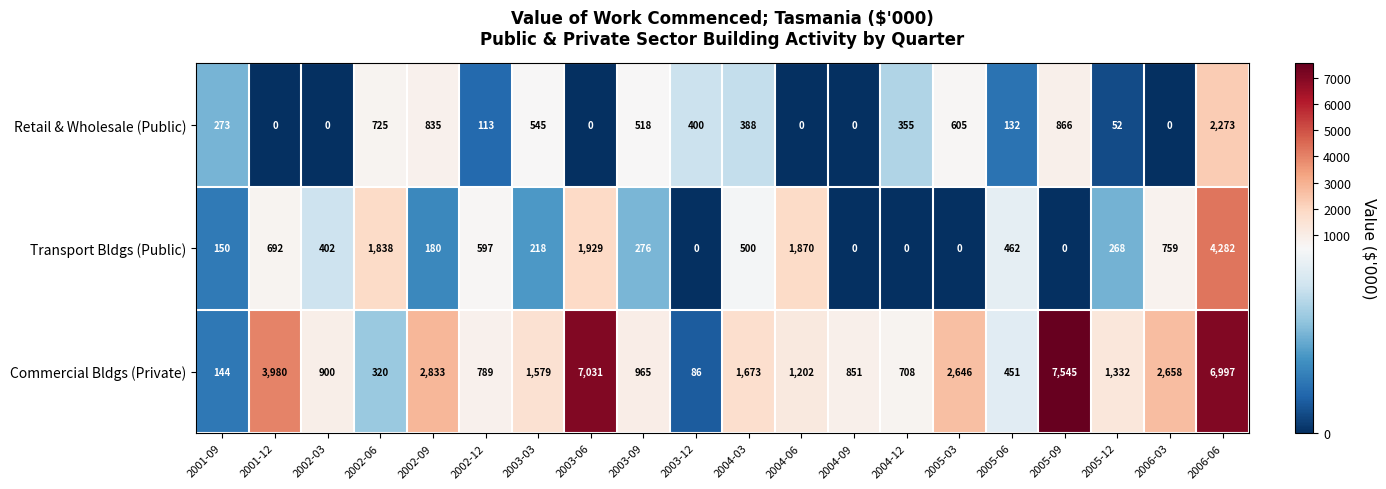

Which category has the highest value across all series?

2005-09